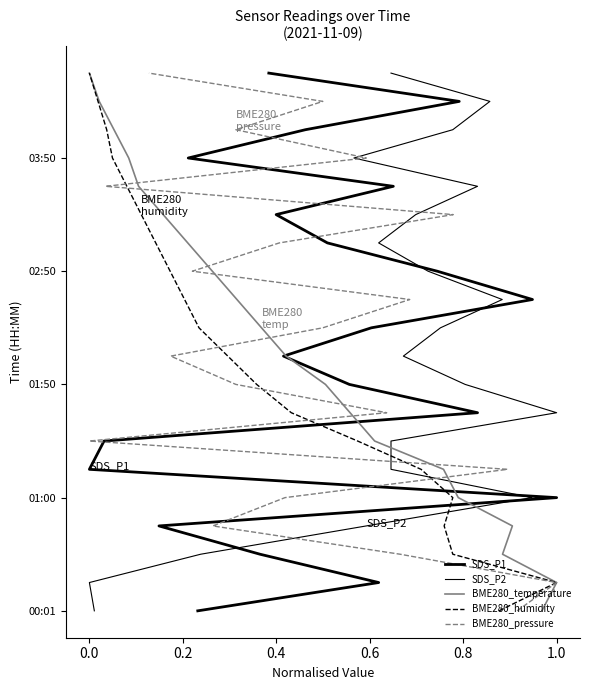

Does the chart have visible grid lines?

No